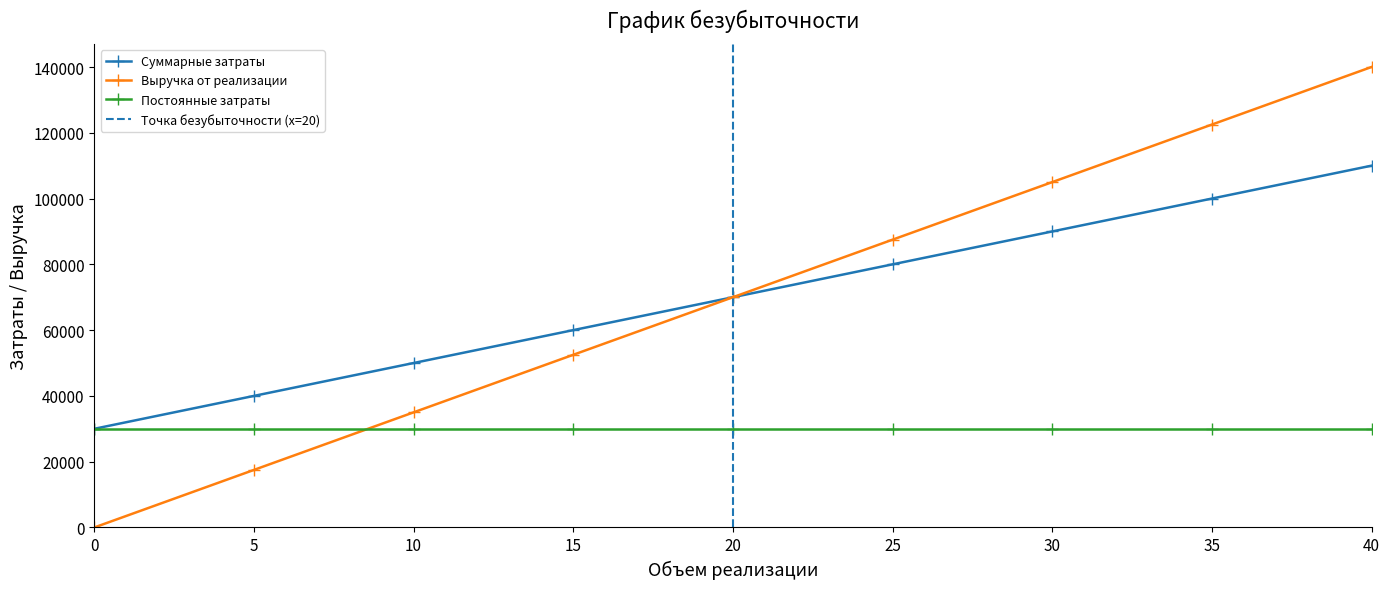

Read the Выручка от реализации value at 15, to the nearest 50.

52500